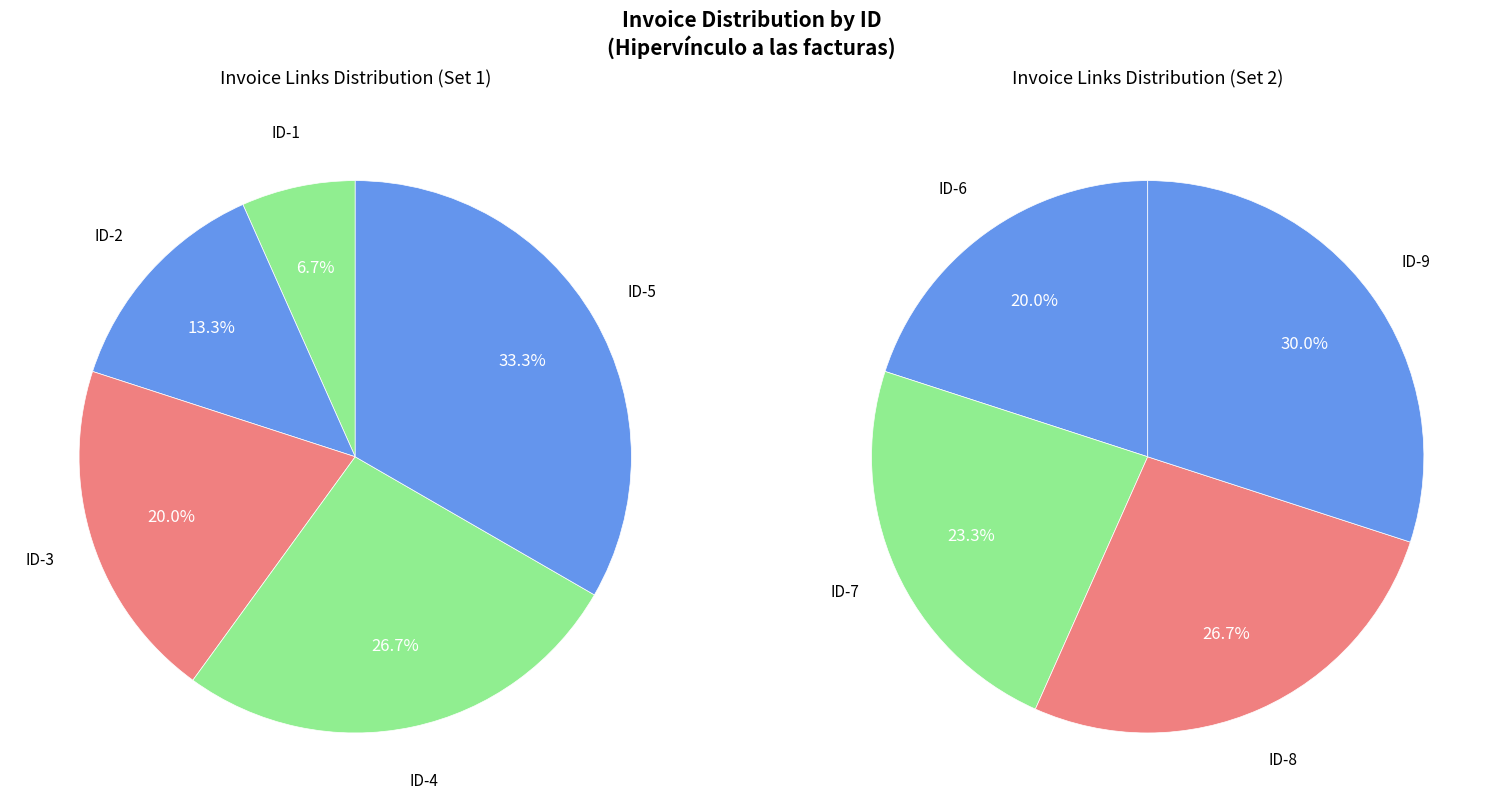

Is there any slice that represents more than half of the pie?

No